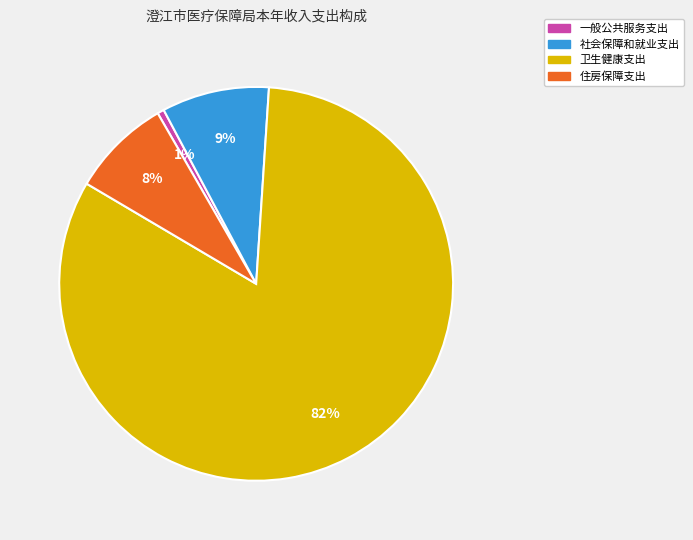

To the nearest percent, what is the average slice percentage?

25%